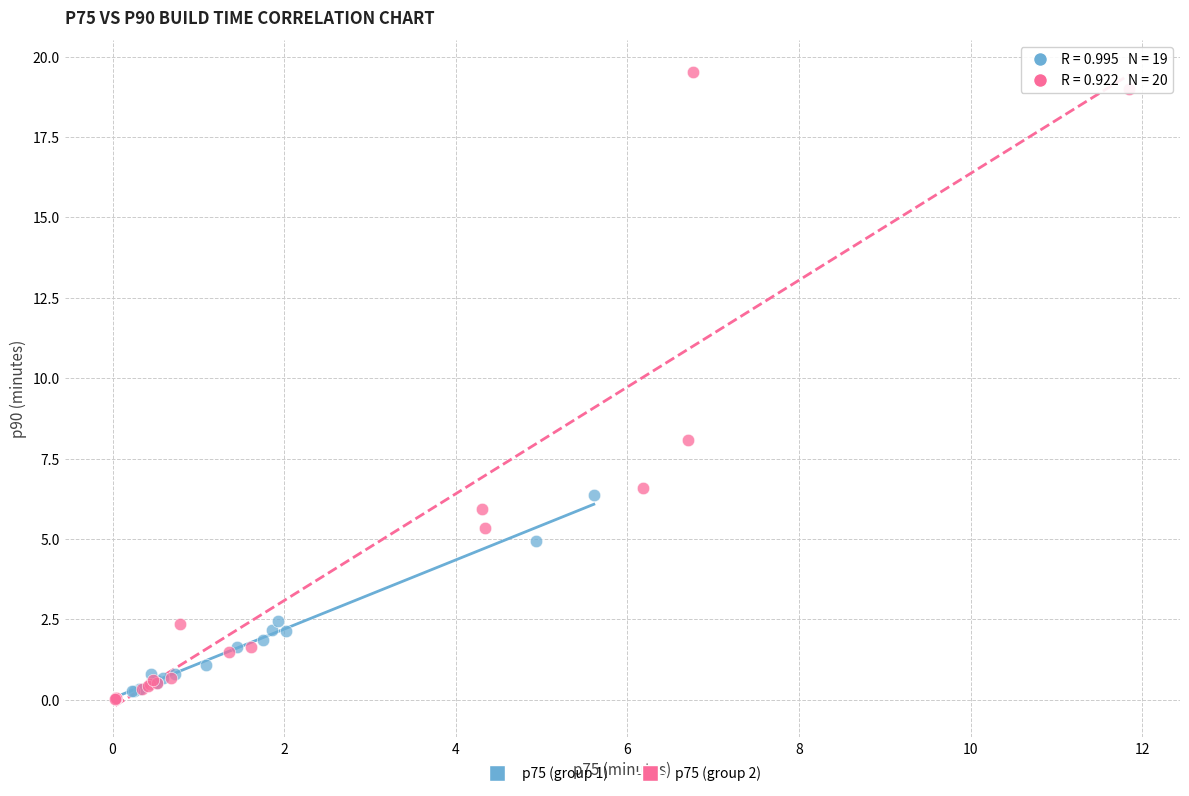

Which series reaches the maximum Y coordinate?

p75 (group 2)